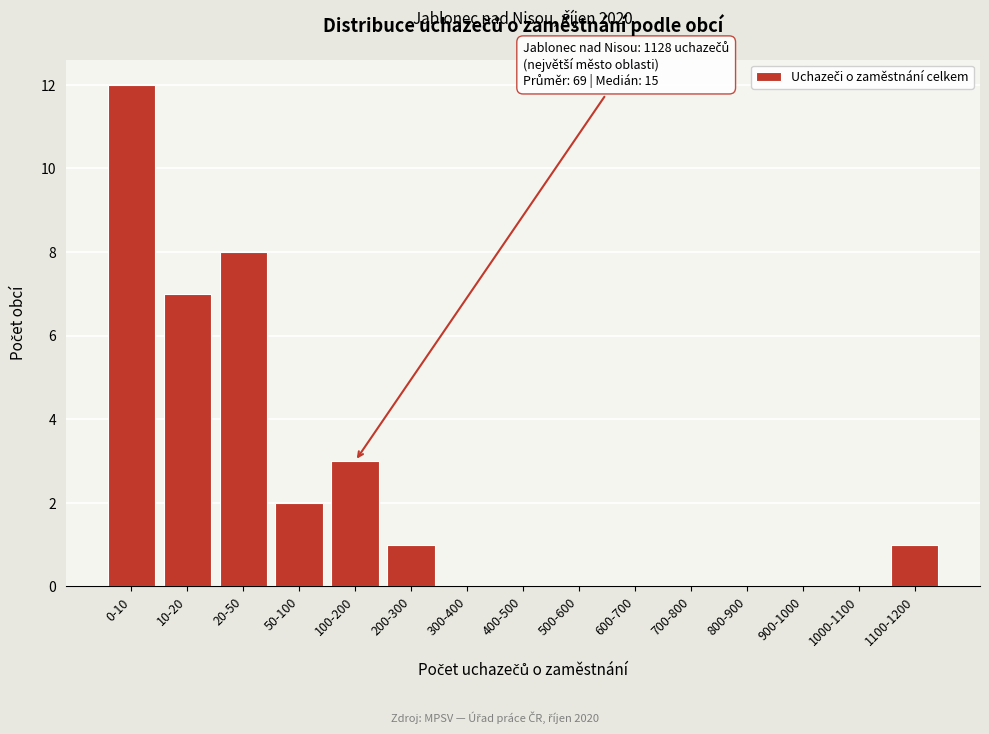

Reading right to left, what are all the values shown in this chart?

1100-1200=1	1000-1100=0	900-1000=0	800-900=0	700-800=0	600-700=0	500-600=0	400-500=0	300-400=0	200-300=1	100-200=3	50-100=2	20-50=8	10-20=7	0-10=12